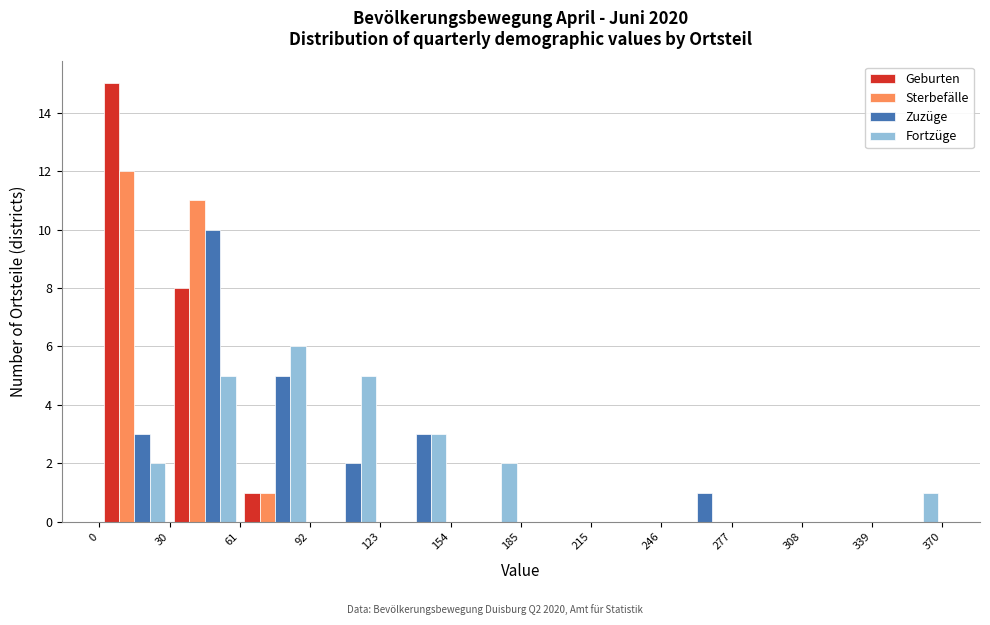

Reading left to right, list every range on the x-axis with the height of the bar of each series over it. The values are not printed on the chart, so give them approximately, as read against the axis.

0 to 30: Geburten=15	Sterbefälle=12	Zuzüge=3	Fortzüge=2
30 to 61: Geburten=8	Sterbefälle=11	Zuzüge=10	Fortzüge=5
61 to 92: Geburten=1	Sterbefälle=1	Zuzüge=5	Fortzüge=6
92 to 123: Geburten=0	Sterbefälle=0	Zuzüge=2	Fortzüge=5
123 to 154: Geburten=0	Sterbefälle=0	Zuzüge=3	Fortzüge=3
154 to 185: Geburten=0	Sterbefälle=0	Zuzüge=0	Fortzüge=2
185 to 215: Geburten=0	Sterbefälle=0	Zuzüge=0	Fortzüge=0
215 to 246: Geburten=0	Sterbefälle=0	Zuzüge=0	Fortzüge=0
246 to 277: Geburten=0	Sterbefälle=0	Zuzüge=1	Fortzüge=0
277 to 308: Geburten=0	Sterbefälle=0	Zuzüge=0	Fortzüge=0
308 to 339: Geburten=0	Sterbefälle=0	Zuzüge=0	Fortzüge=0
339 to 370: Geburten=0	Sterbefälle=0	Zuzüge=0	Fortzüge=1